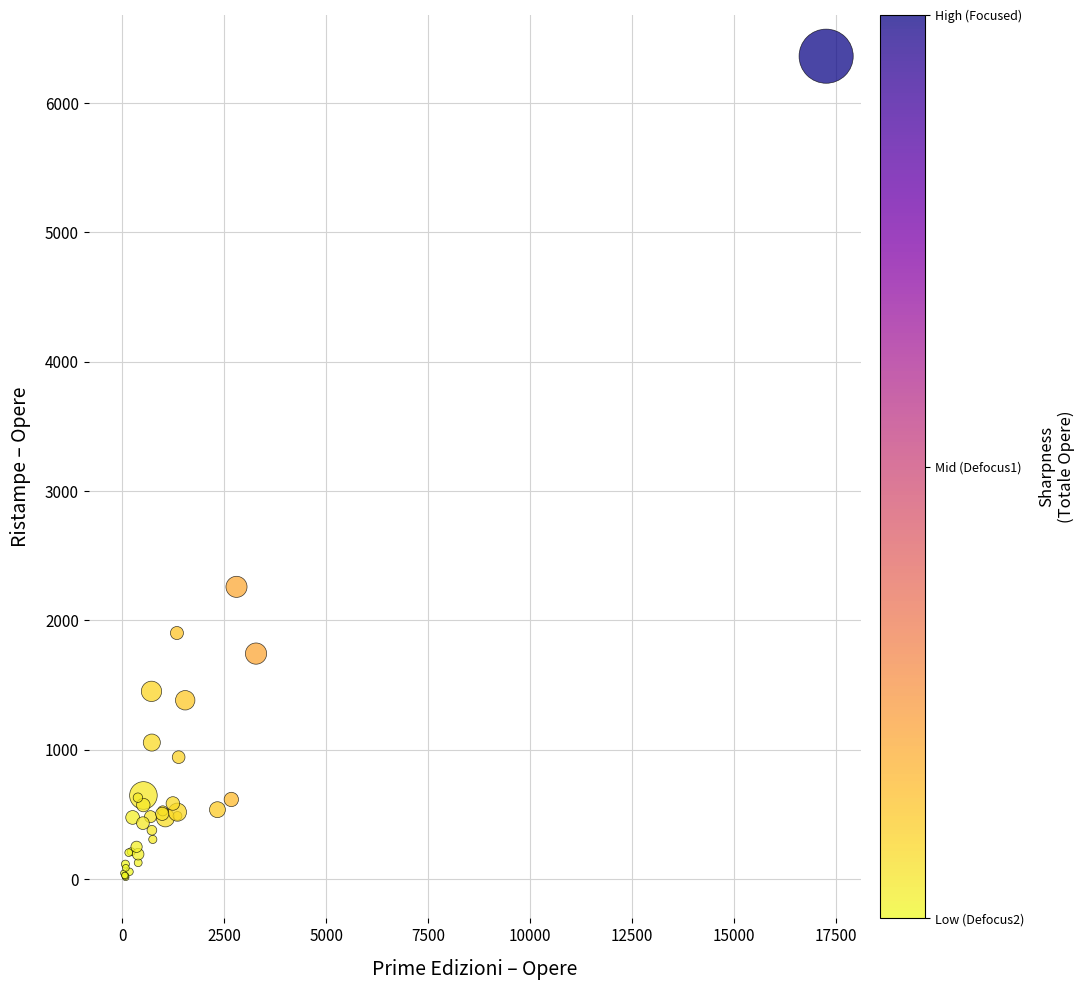

What Y value in the scatter plot is closest to 3187?

2259